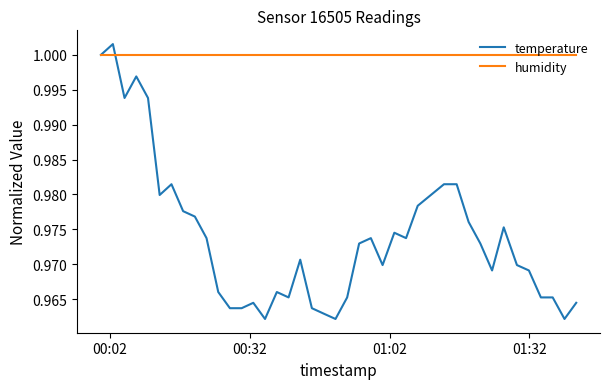

Which series has the widest spread of values?

temperature